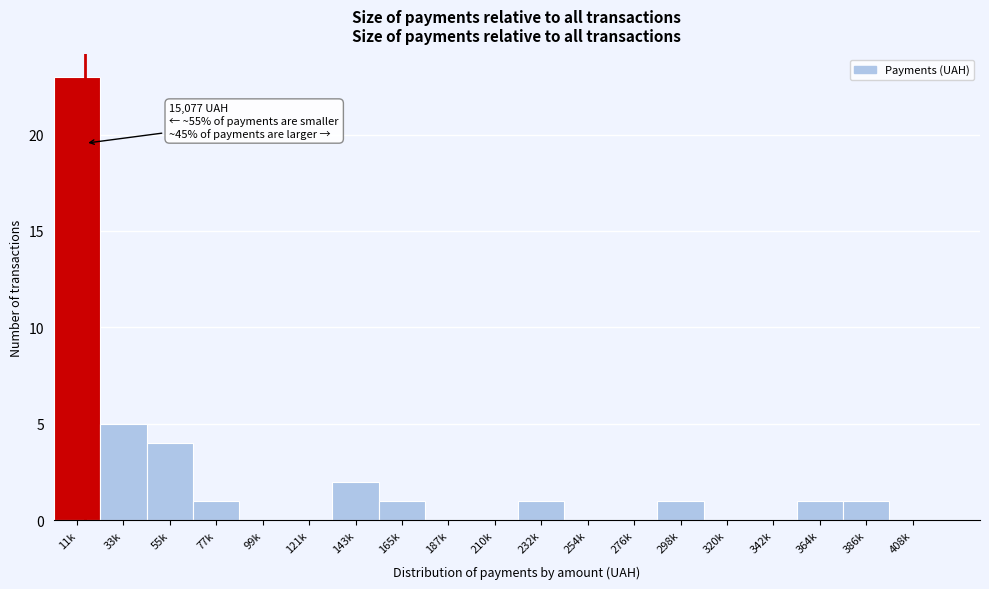

Reading left to right, extract all data points from this chart.

11k=23	33k=5	55k=4	77k=1	99k=0	121k=0	143k=2	165k=1	187k=0	210k=0	232k=1	254k=0	276k=0	298k=1	320k=0	342k=0	364k=1	386k=1	408k=0